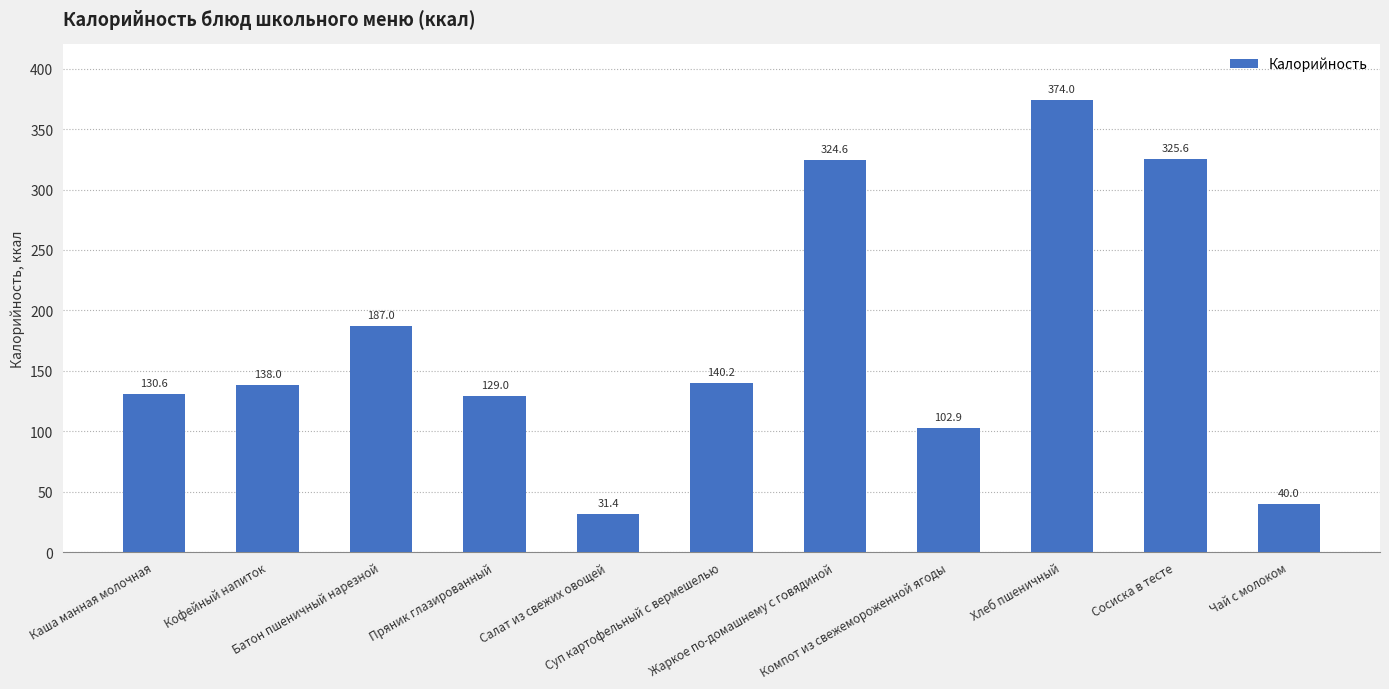

What position from the right is Салат из свежих овощей?

7